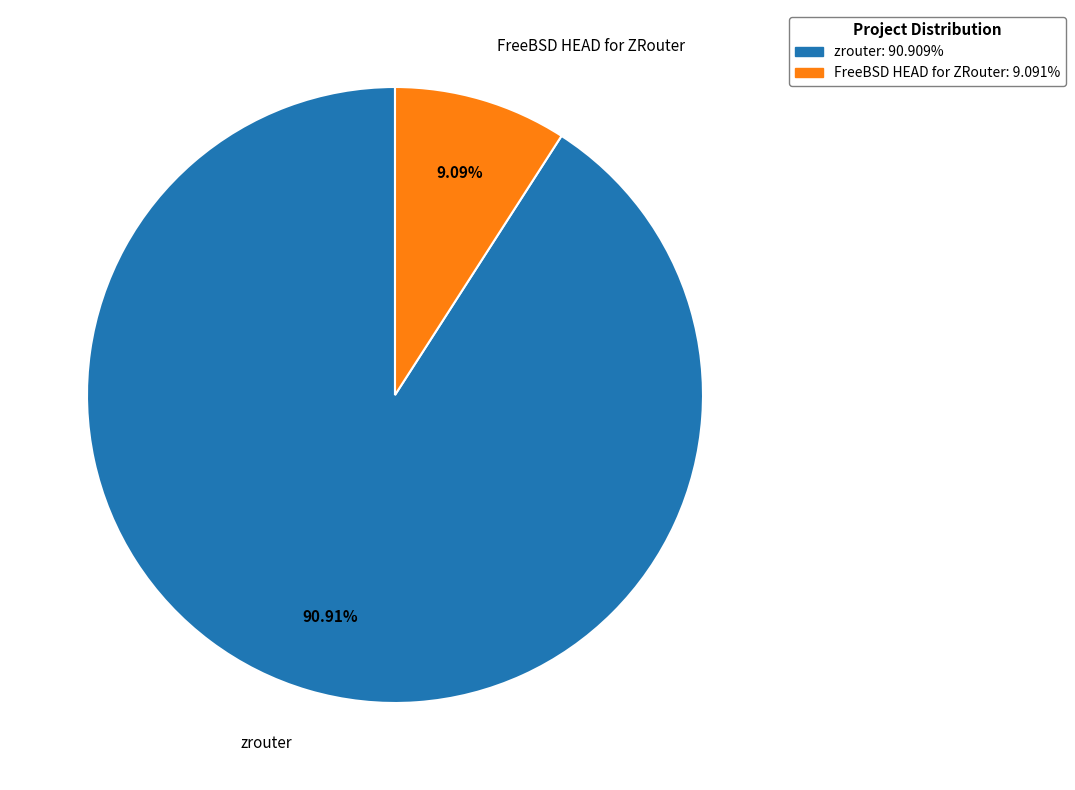

To the nearest percent, what is the difference between the zrouter and FreeBSD HEAD for ZRouter slice percentages?

82%